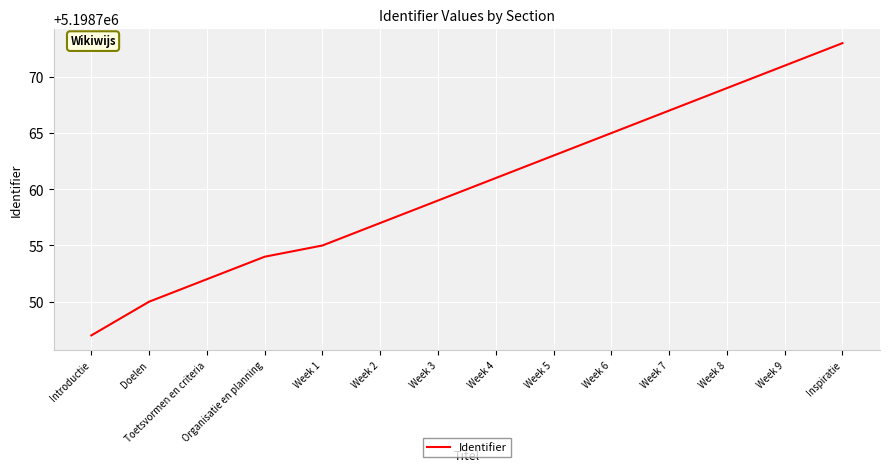

What is the minimum value shown in the chart?

5198747